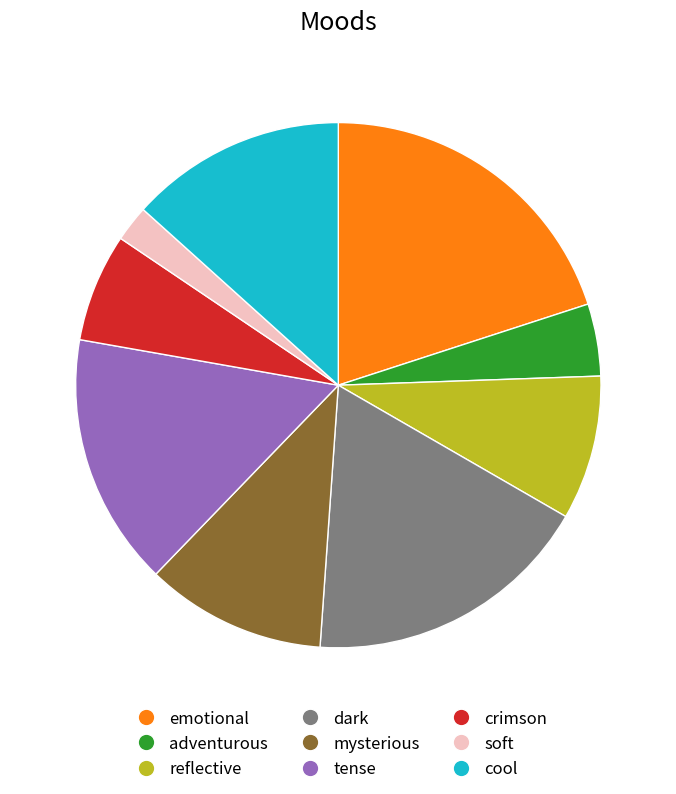

How many segments does this pie chart have?

9